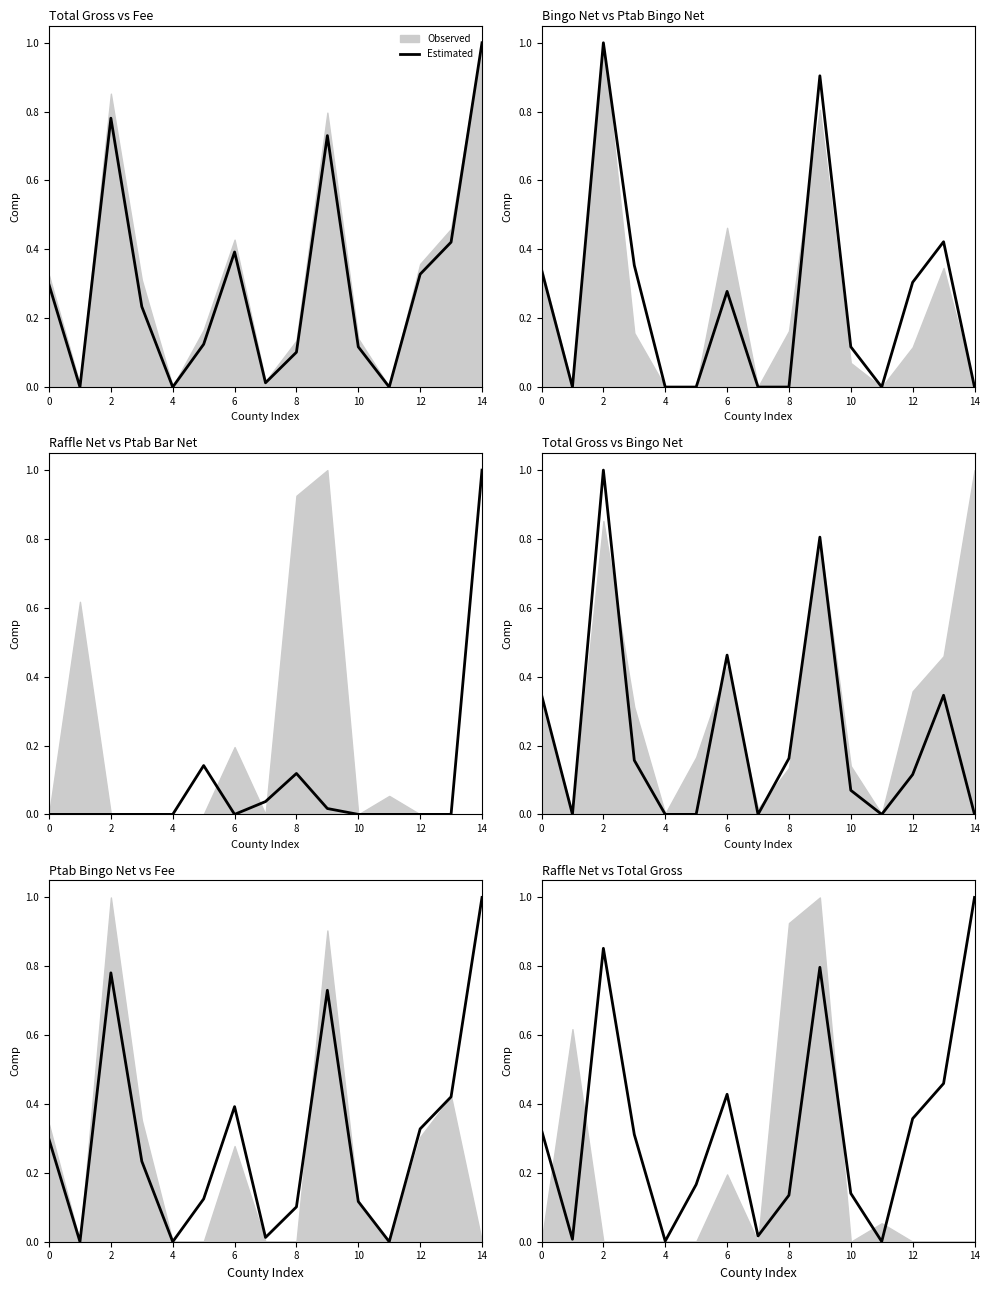

At which category does the chart reach its minimum across all series?

11